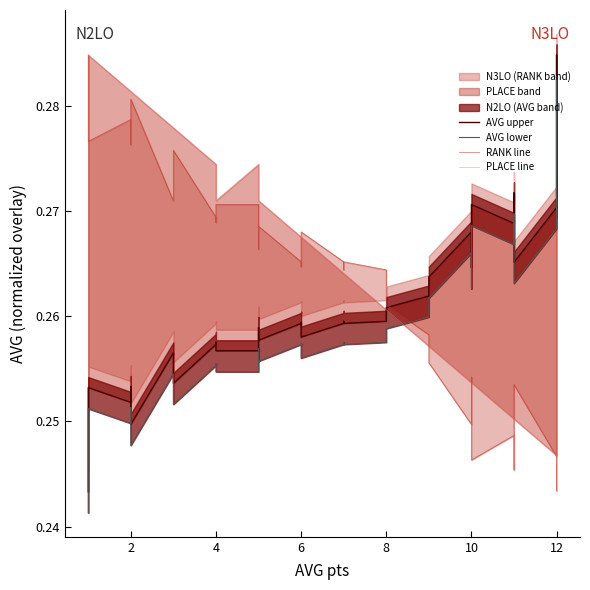

Where is the first local minimum for PLACE line?

4